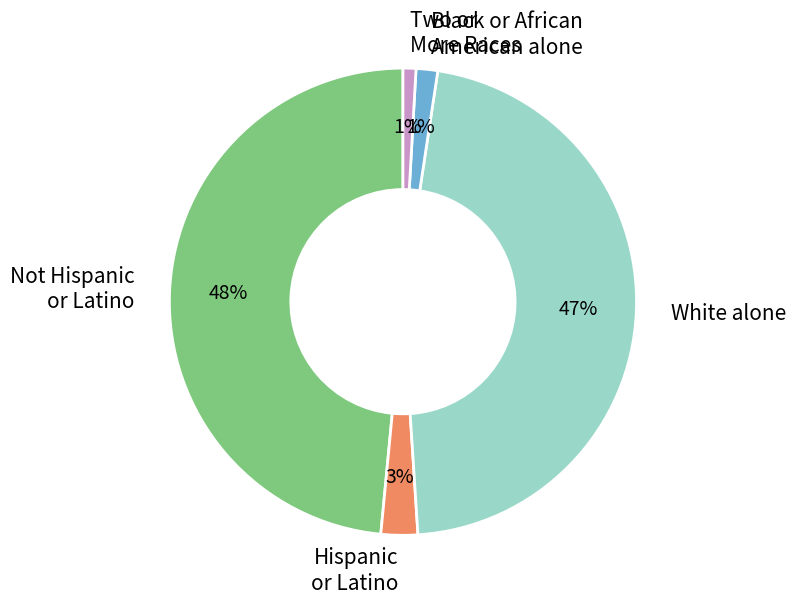

Count the number of slices in the pie.

5